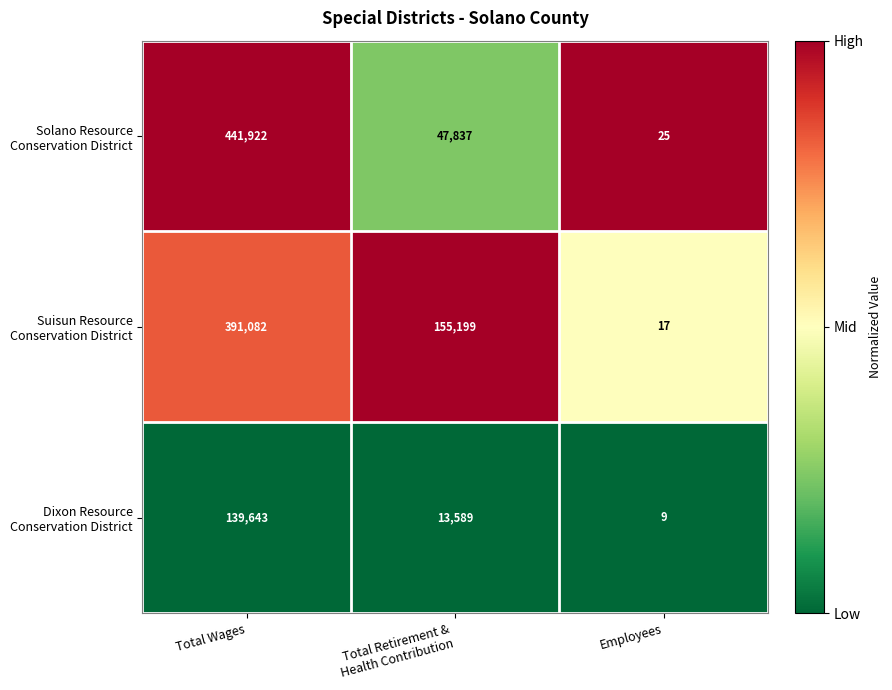

At which category is the sum across all series the highest?

Total Wages